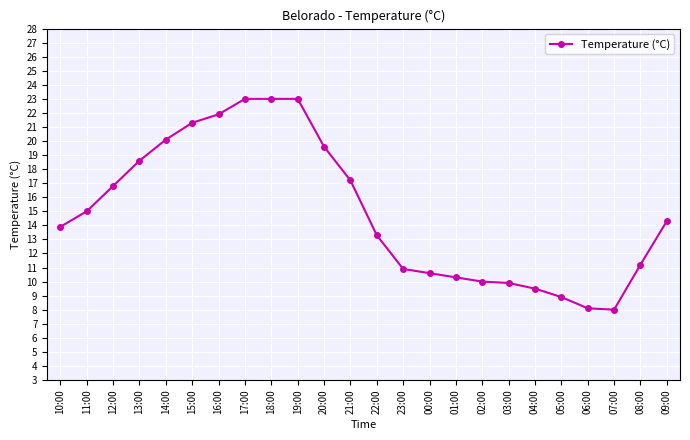

What is the label of the 10th point from the left?

19:00